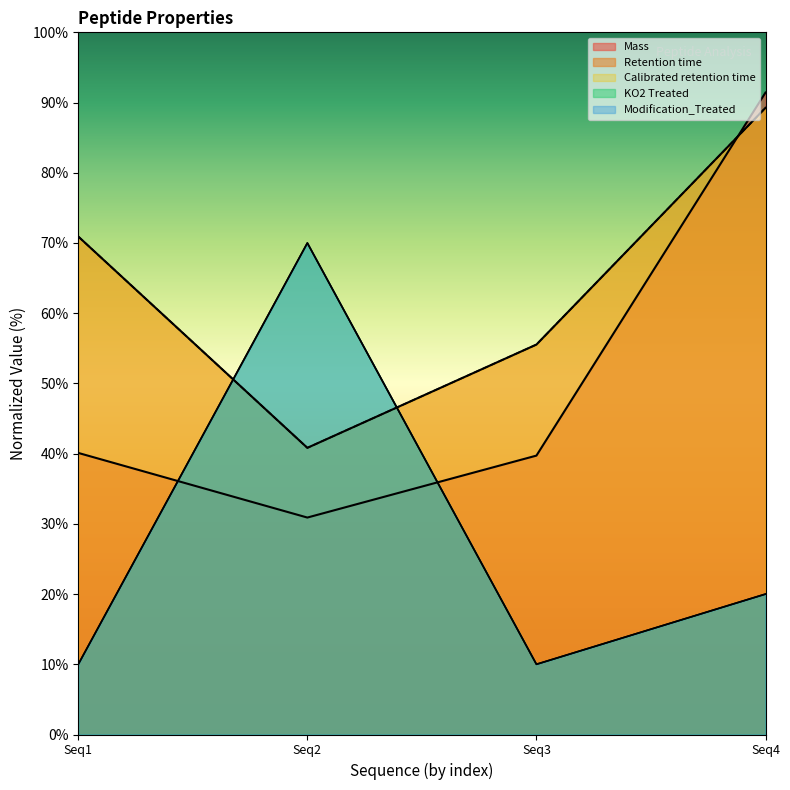

Does the chart display data point markers on the line(s)?

No